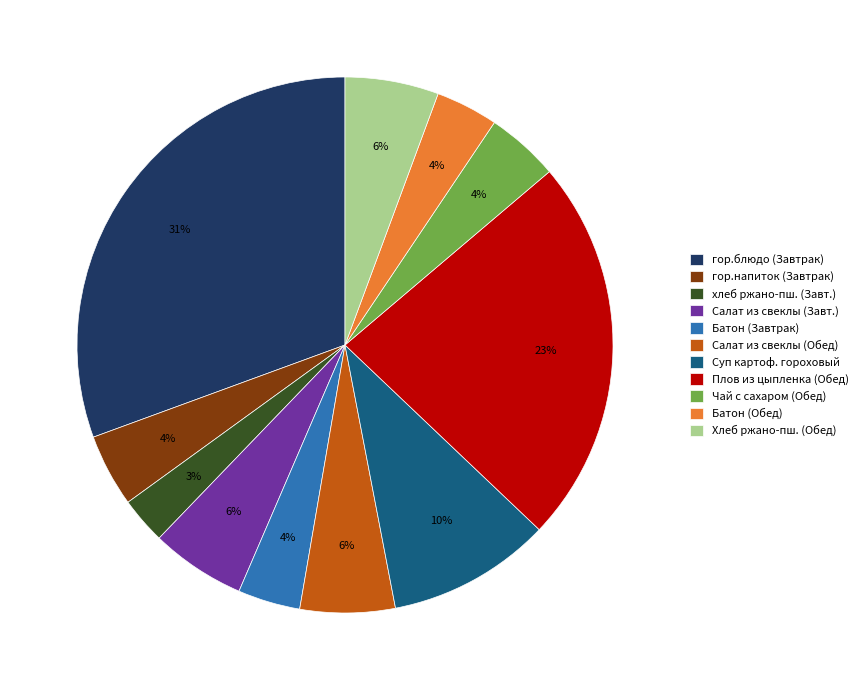

Does Батон (Обед) account for over 50% of the chart?

No